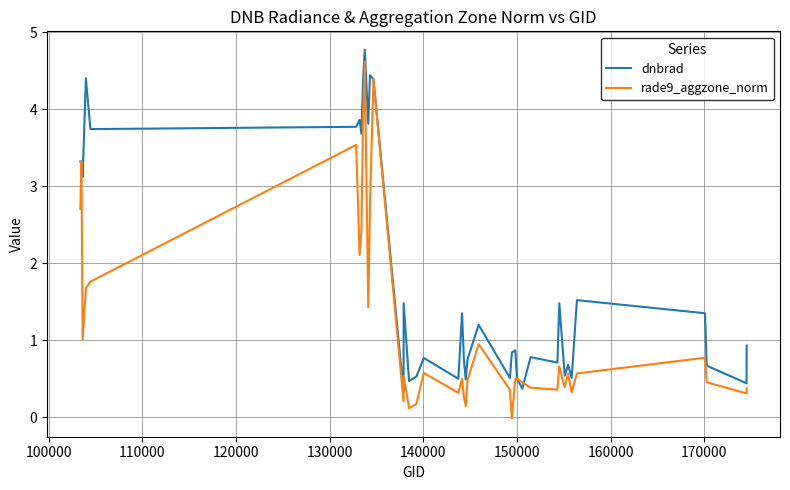

Rank the series by their average value, from highest to lowest.

dnbrad, rade9_aggzone_norm